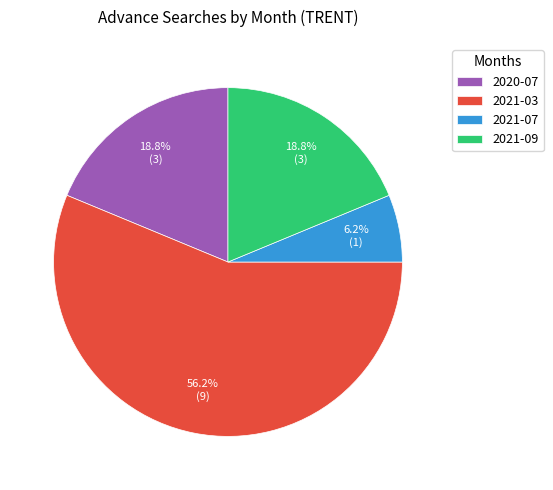

Which category has the smallest portion of the pie?

2021-07